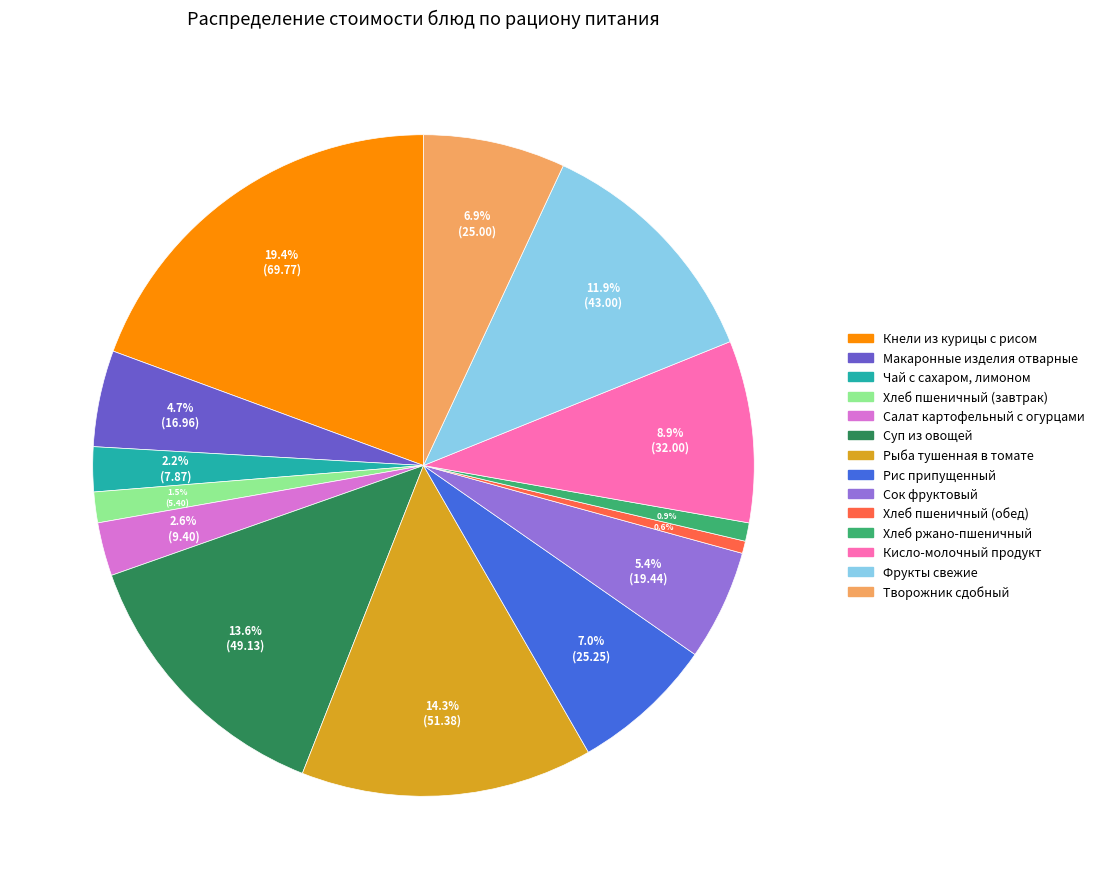

Combined, do Рис припущенный and Кнели из курицы с рисом account for over 50%?

No